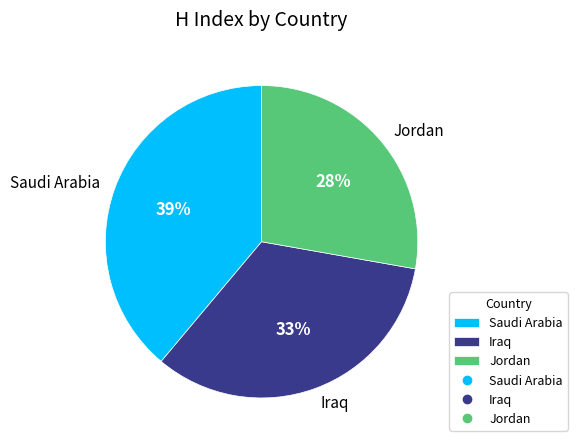

True or false: Saudi Arabia accounts for 25% of the total.

False